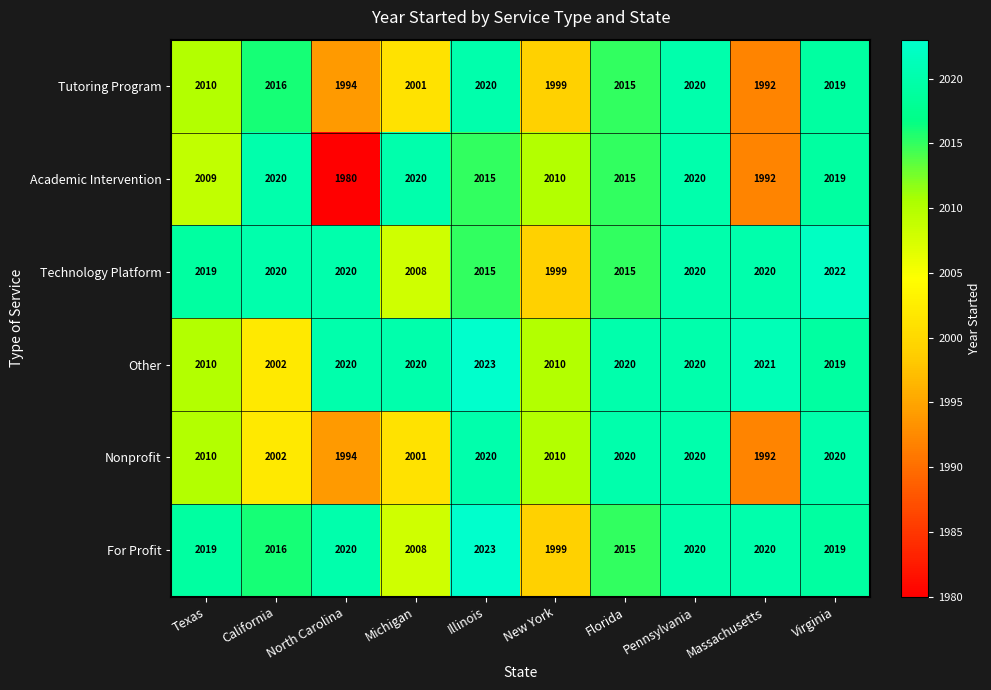

How many categories are shown in the chart?

10